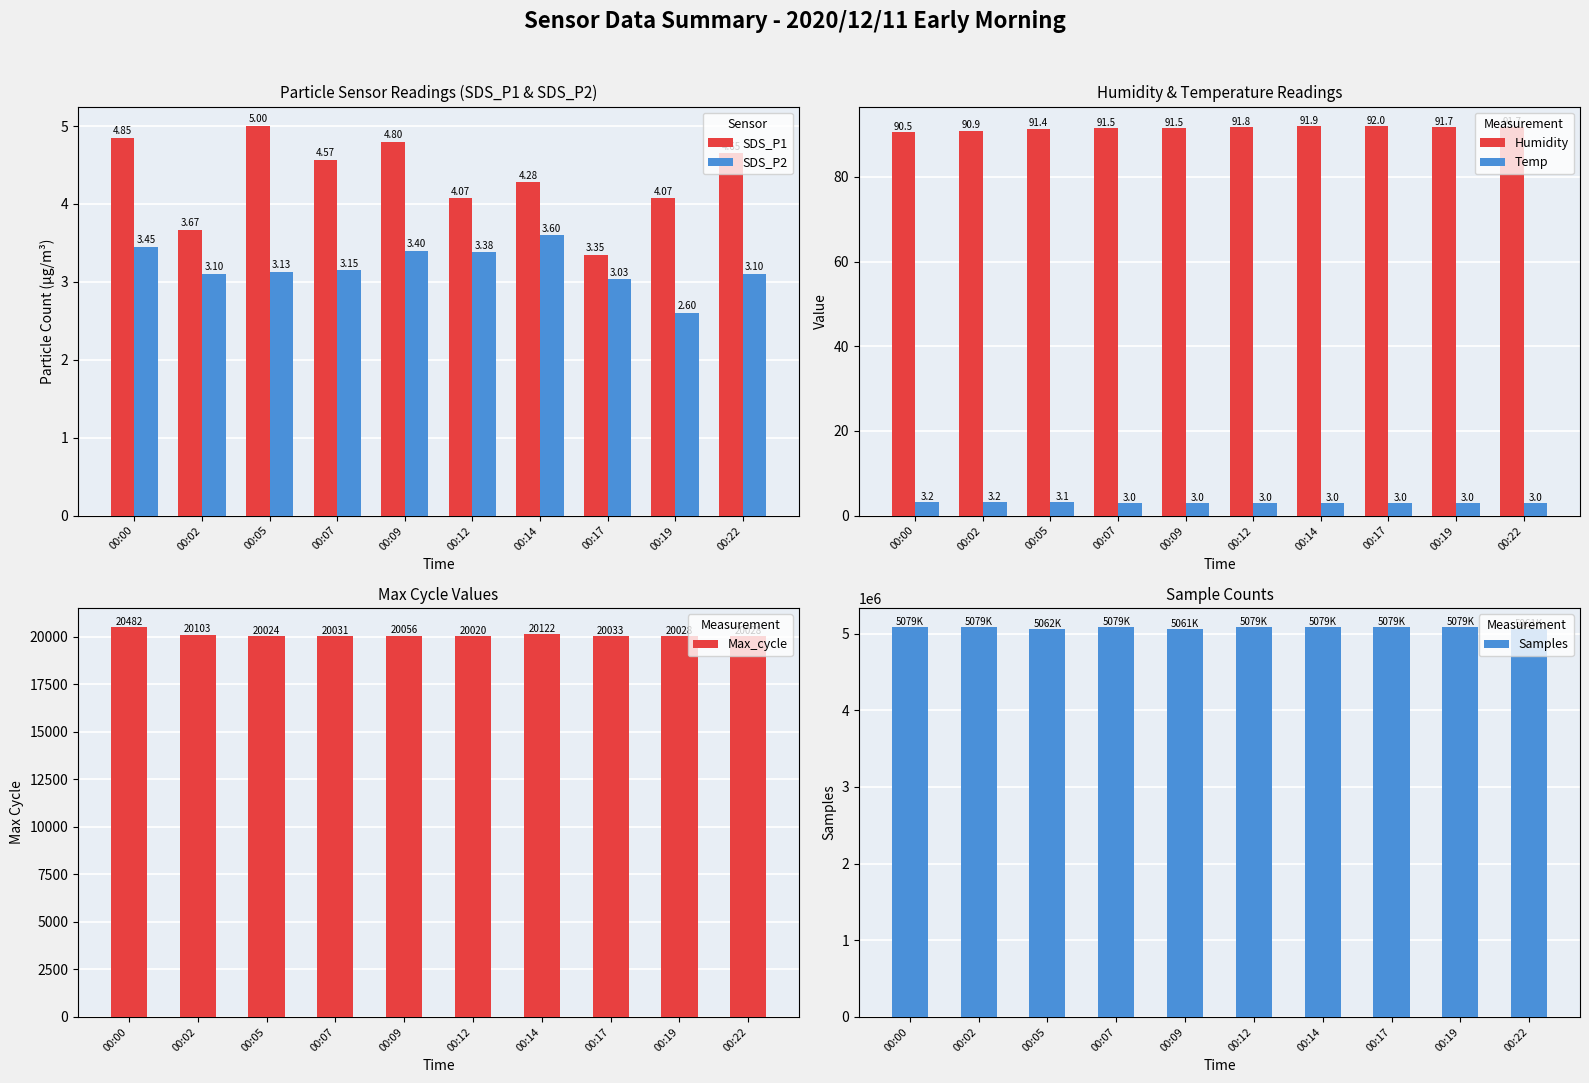

What is the difference between the Samples values at 00:12 and 00:19?

114